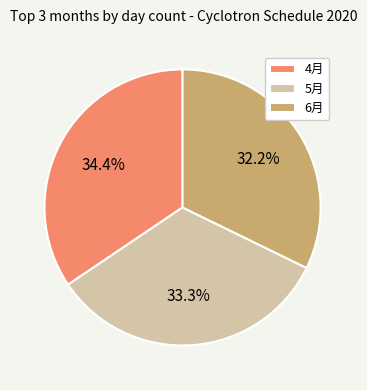

What is the smallest slice in the pie chart?

6月